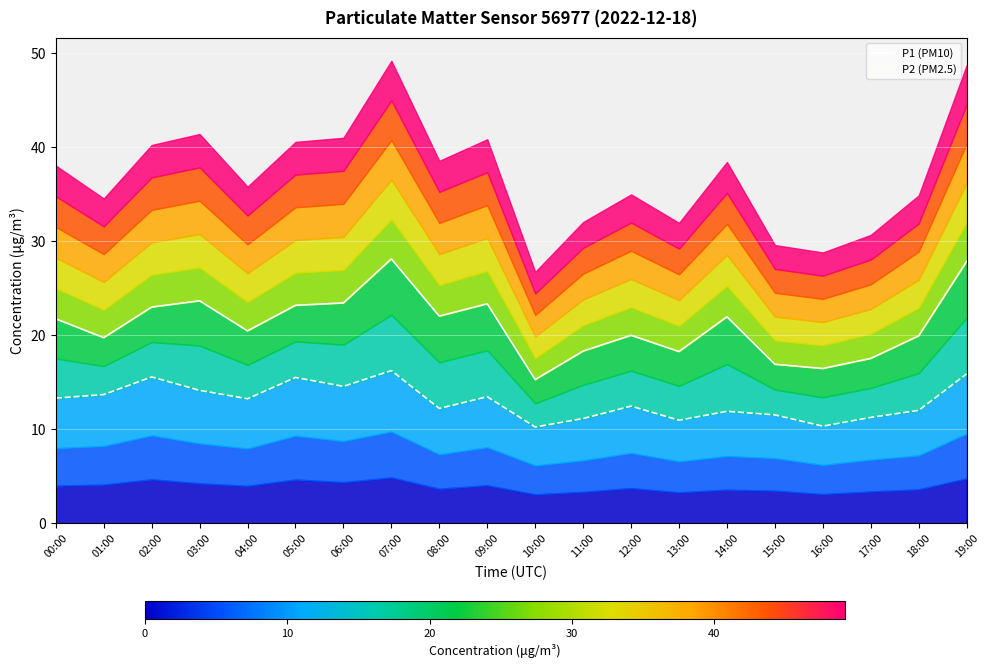

Where is the first local maximum for P1 (PM10)?

03:00